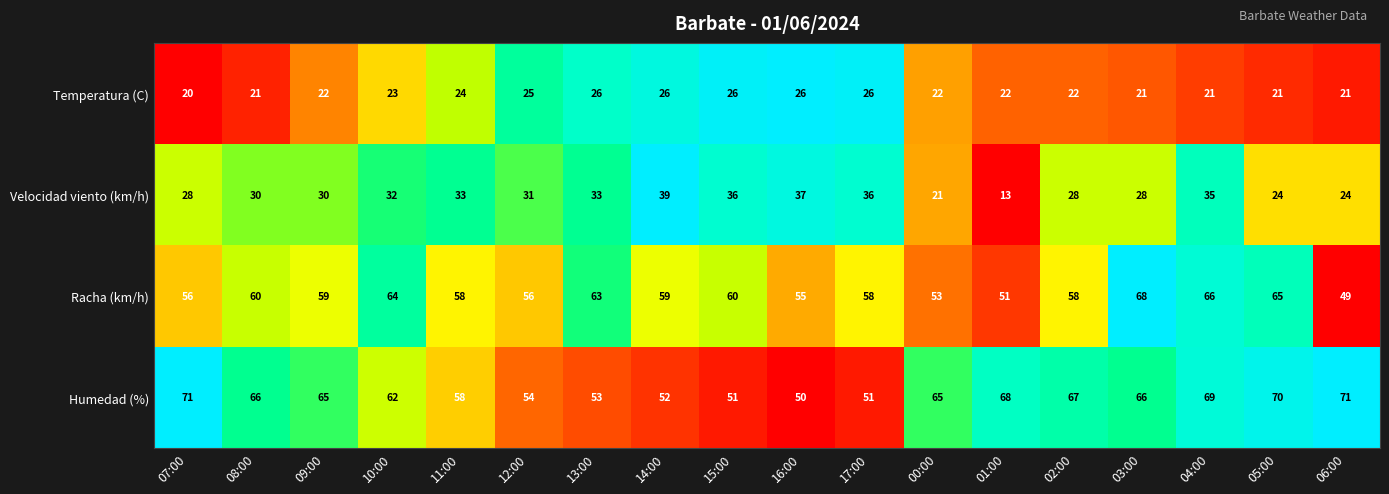

What is the total value across all series at 06:00?

165